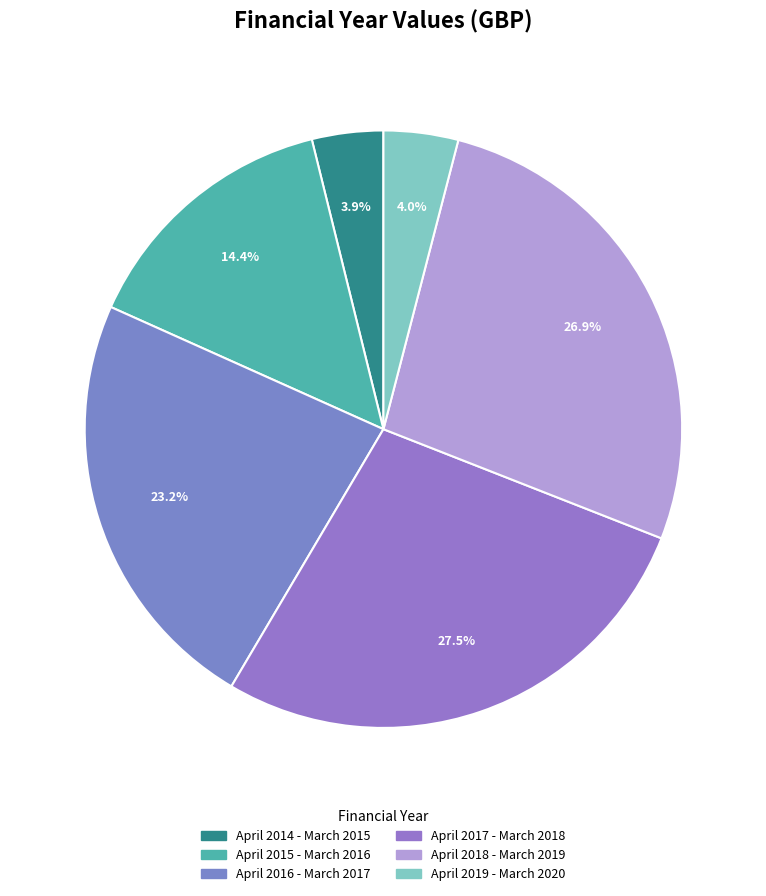

To the nearest percent, what portion does April 2016 - March 2017 represent?

23%